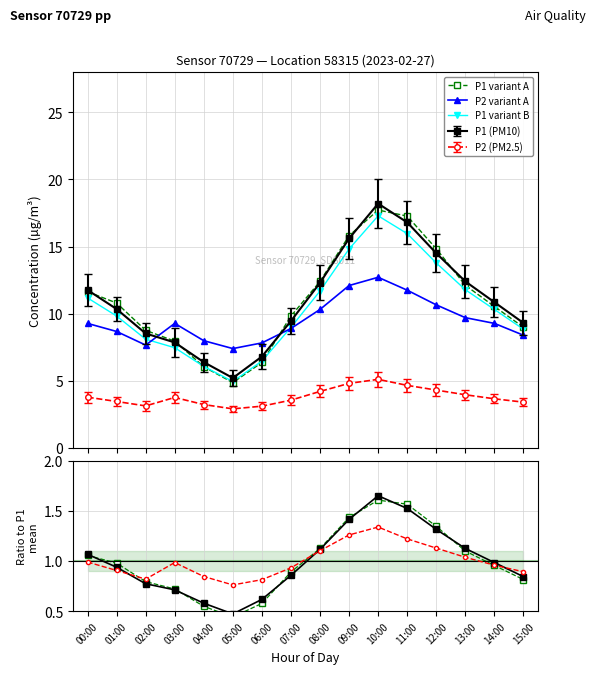

What is the label of the 13th point from the right?

03:00